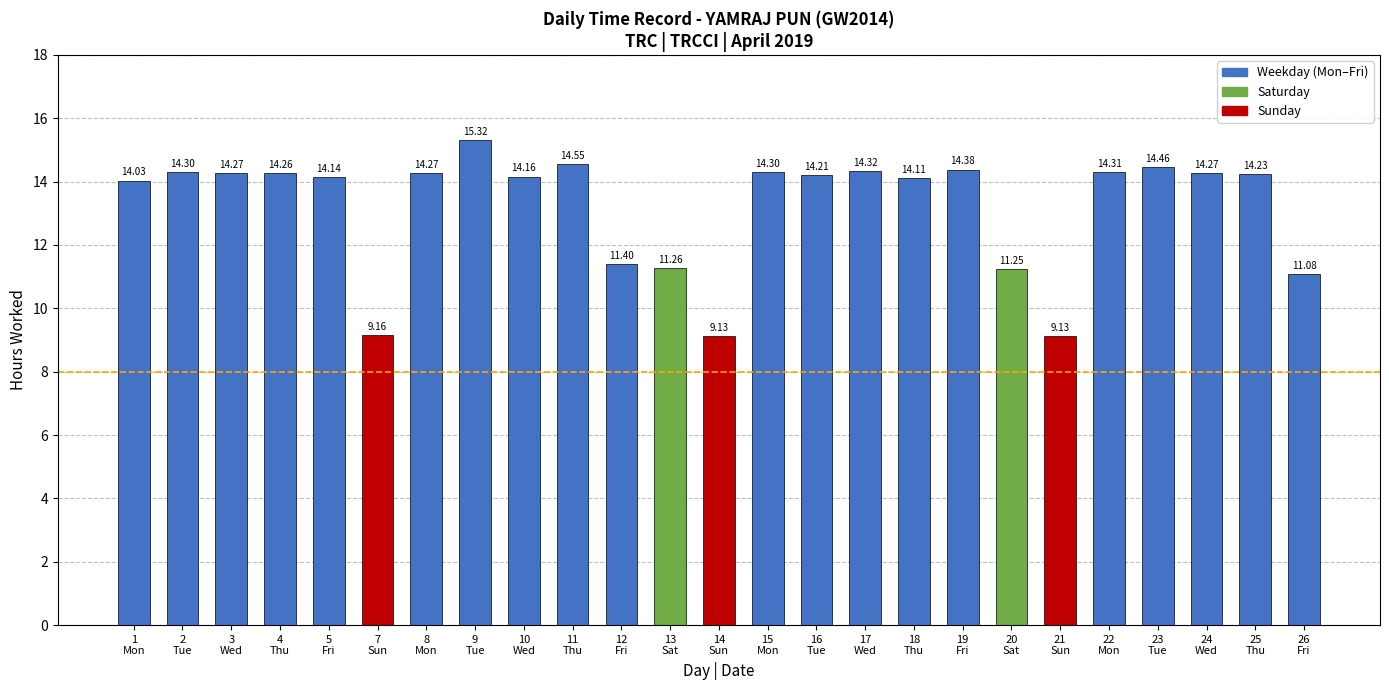

How many data points does each series have?

25